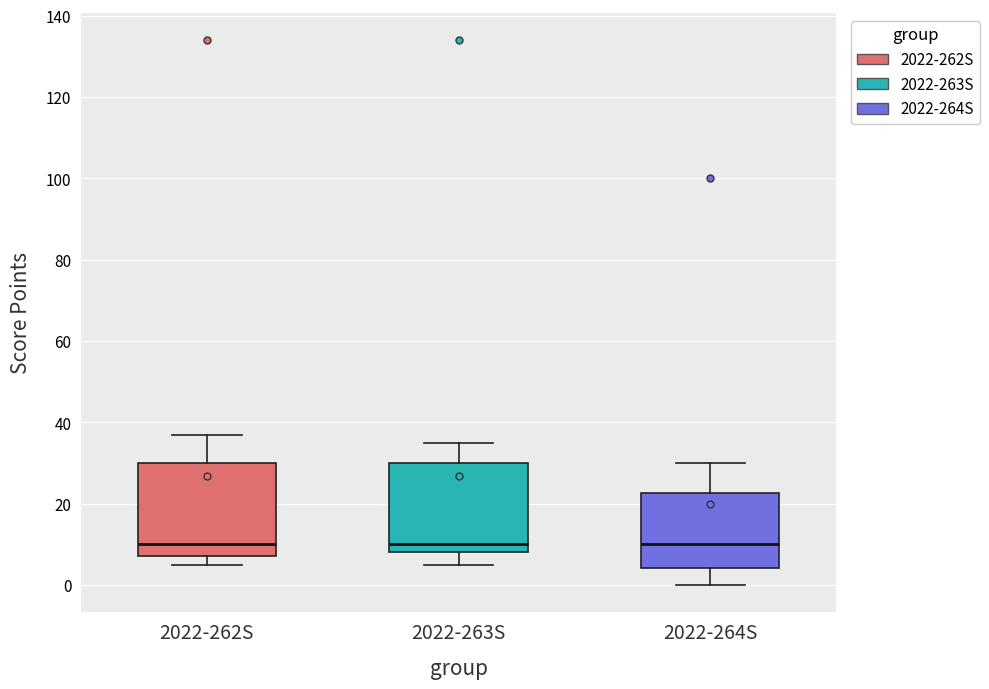

Where does the median line of the box for 2022-262S sit on the y-axis? The values are not printed on the chart, so give them approximately, as read against the axis.

10